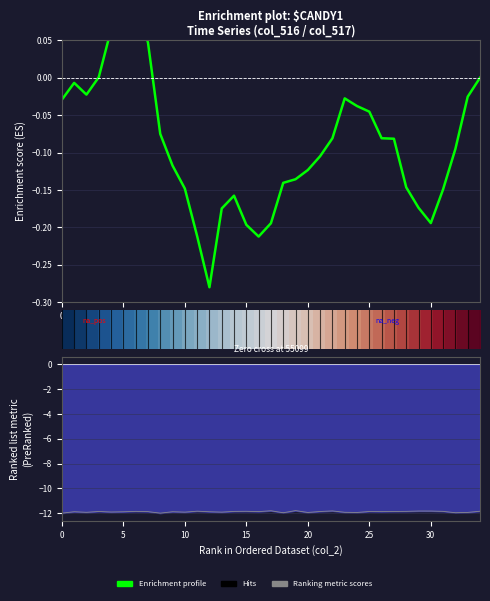

Does the chart display data point markers on the line(s)?

No